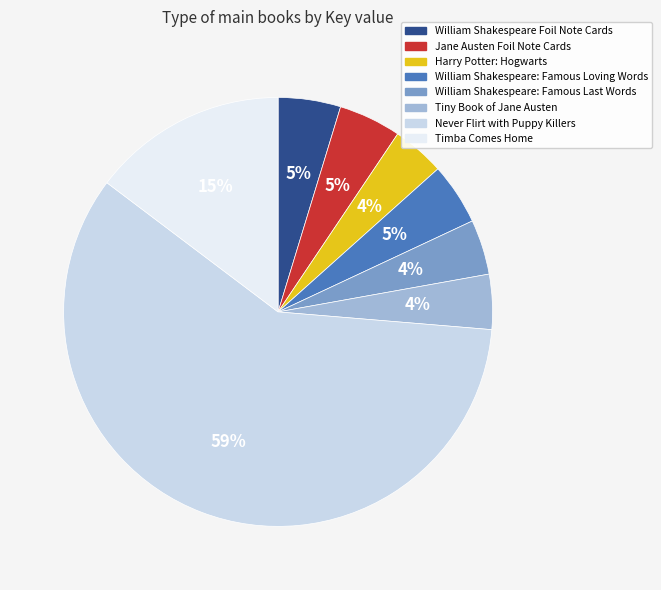

To the nearest percent, what is the difference between the William Shakespeare Foil Note Cards and Harry Potter: Hogwarts slice percentages?

1%